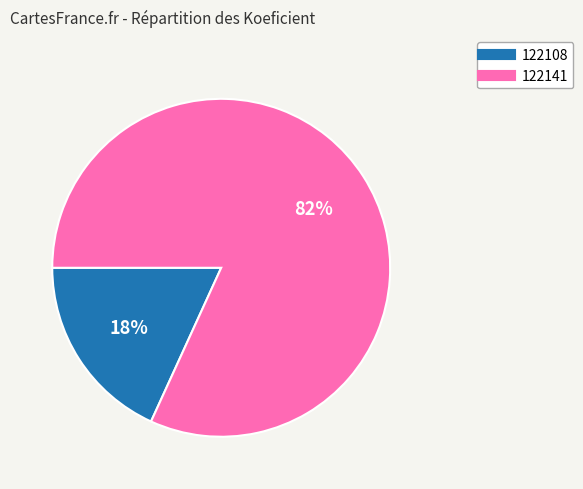

Which has a higher value, 122108 or 122141?

122141